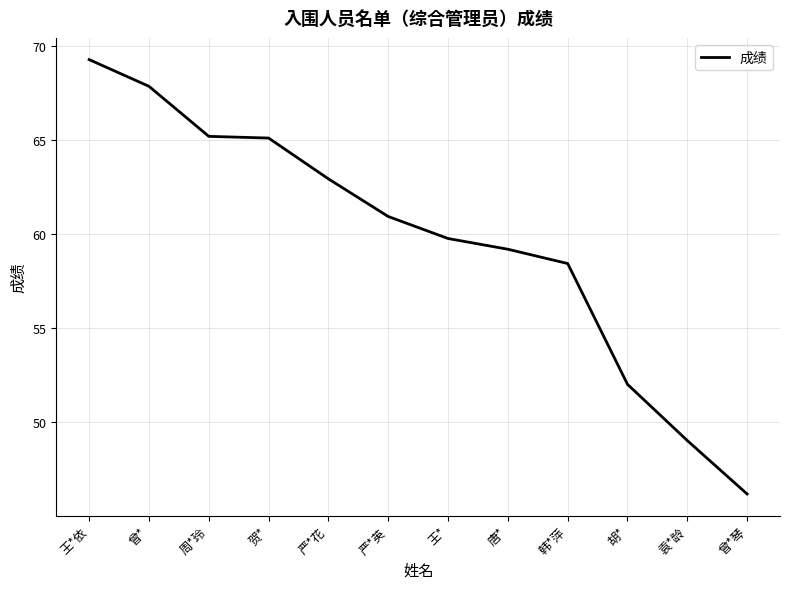

Which category has the highest value across all series?

王*依